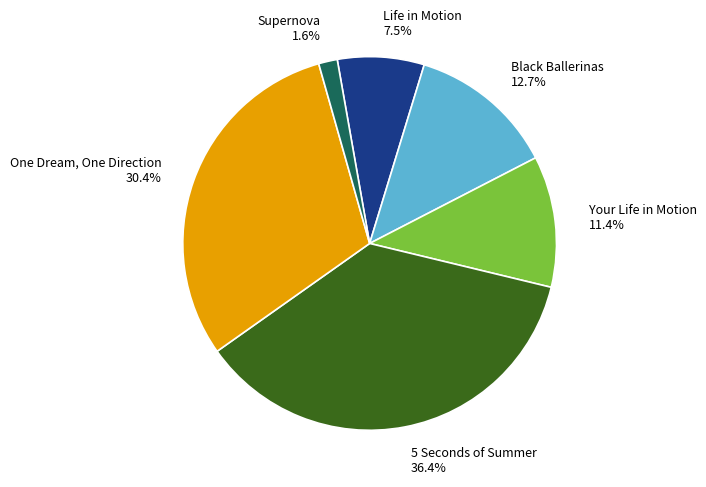

Which slice is the largest?

5 Seconds of Summer